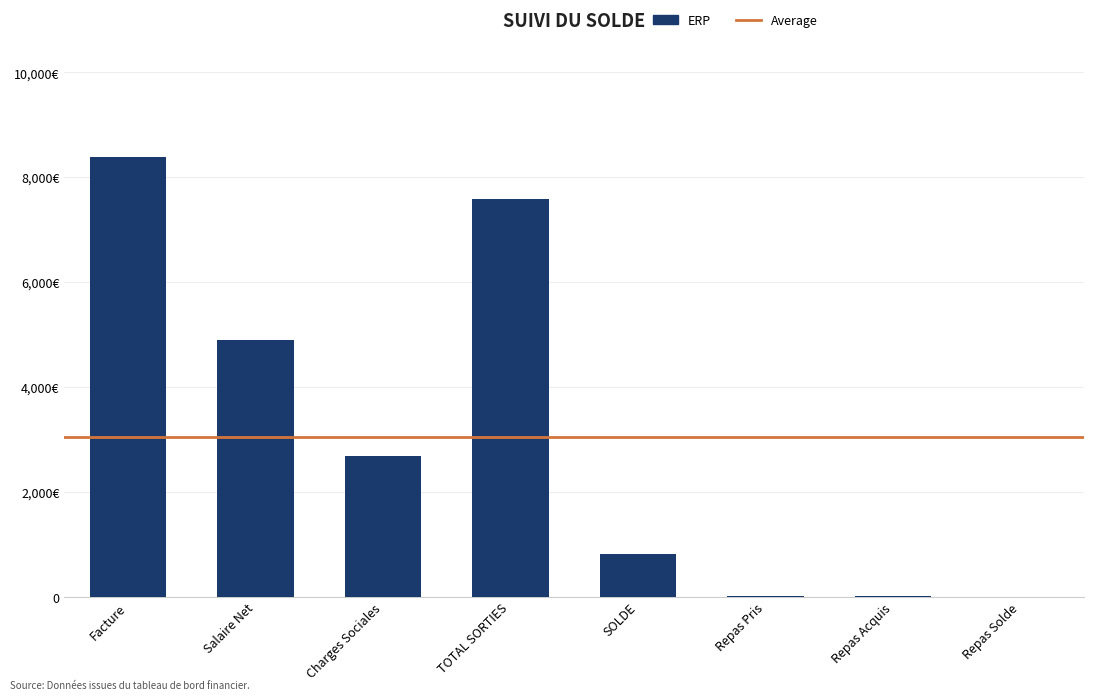

How many values are above zero?

7